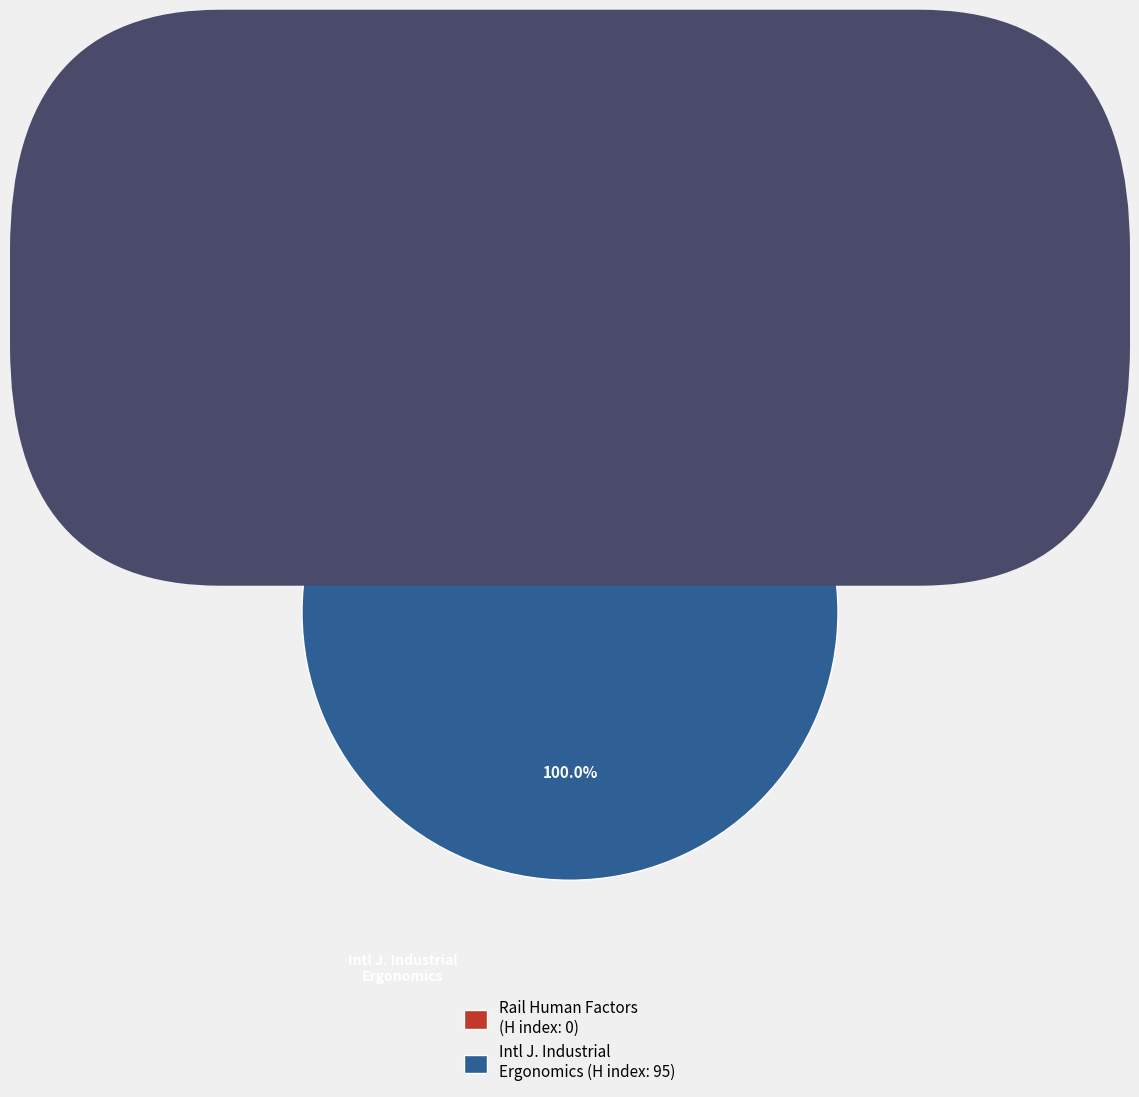

Does International Journal of Industrial Ergonomics represent more than half of the total?

Yes